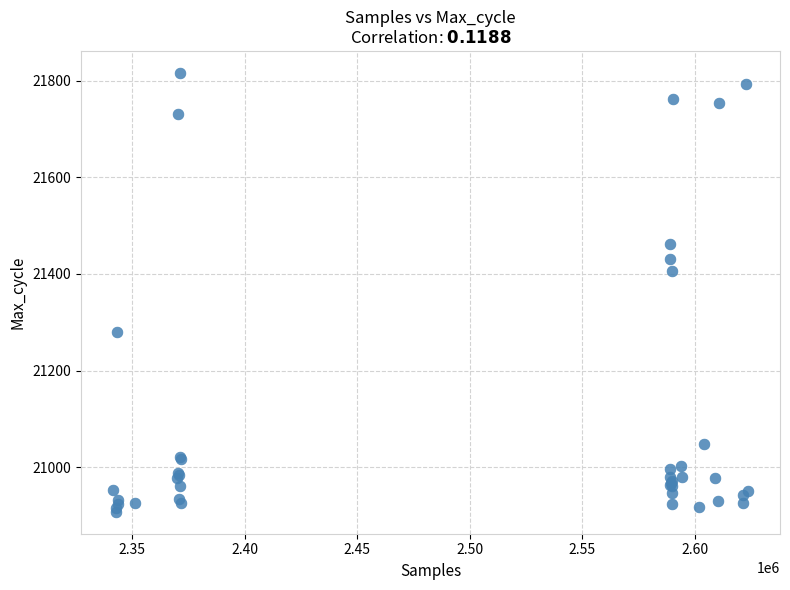

What Y value in the scatter plot is closest to 21362?

21406